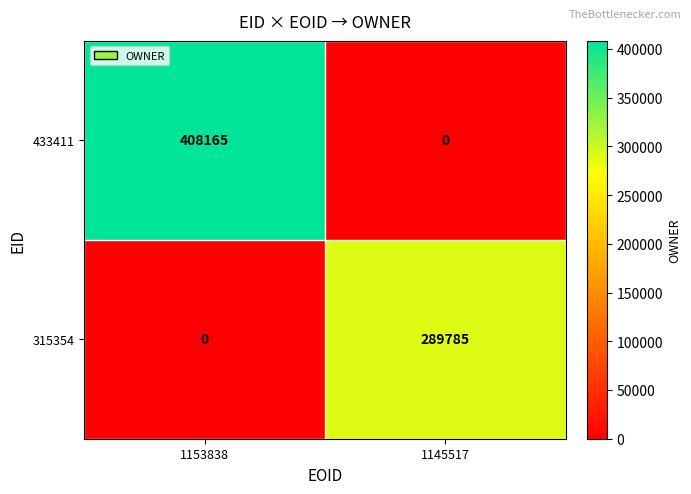

Reading left to right, list all the values displayed in this chart.

433411: 408165	0
315354: 0	289785